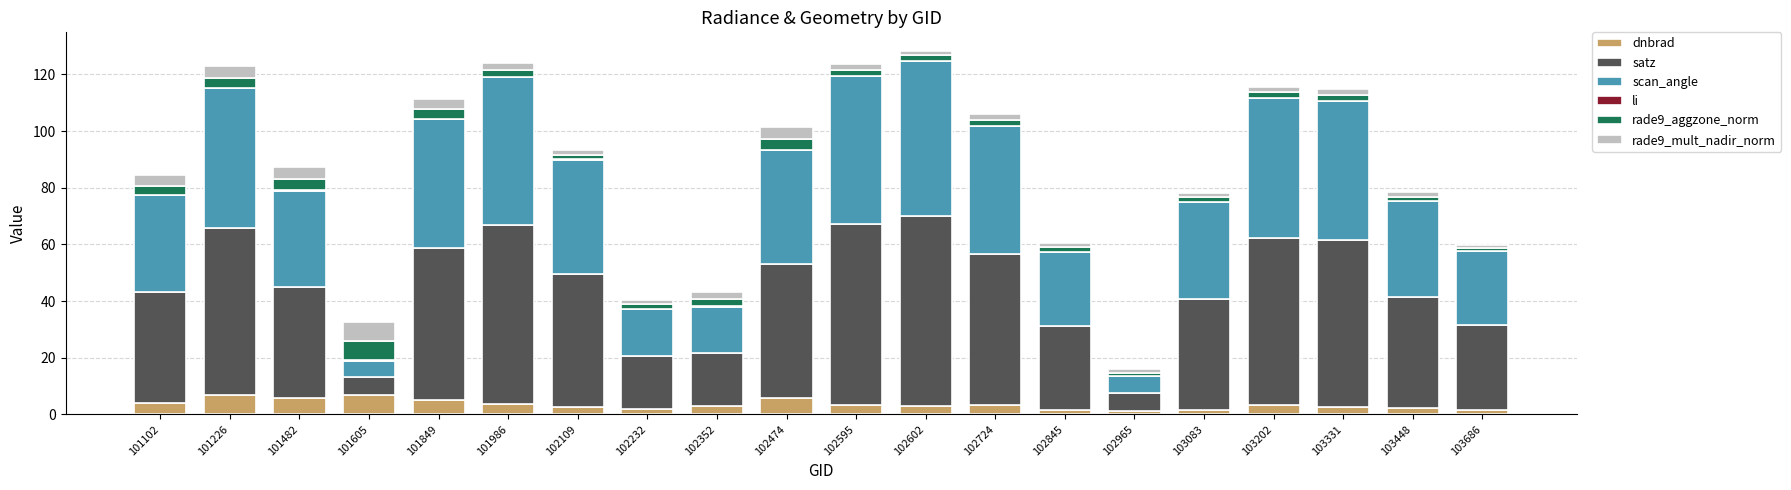

True or false: dnbrad has a value of 5.8 at 102474.

True